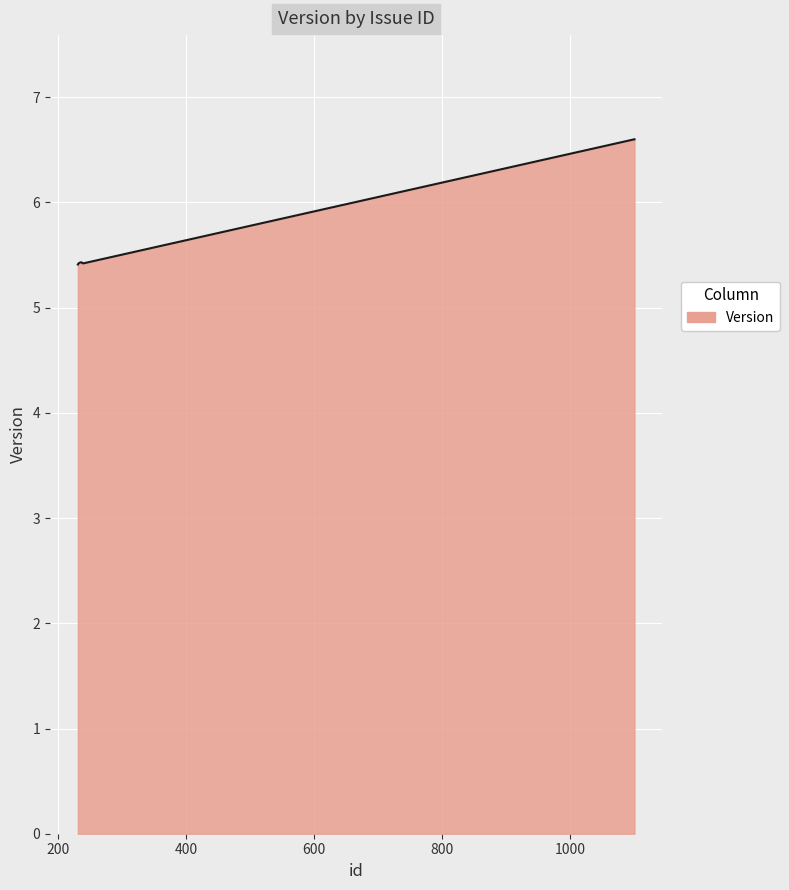

What is the minimum value shown in the chart?

5.4